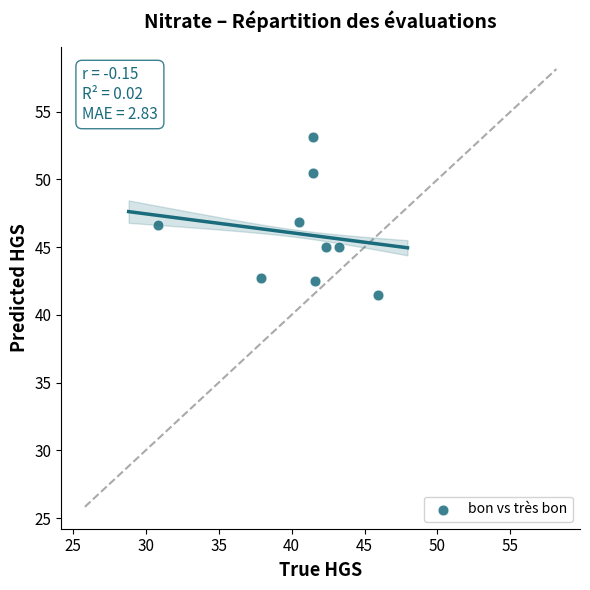

What is the average X value?

40.6